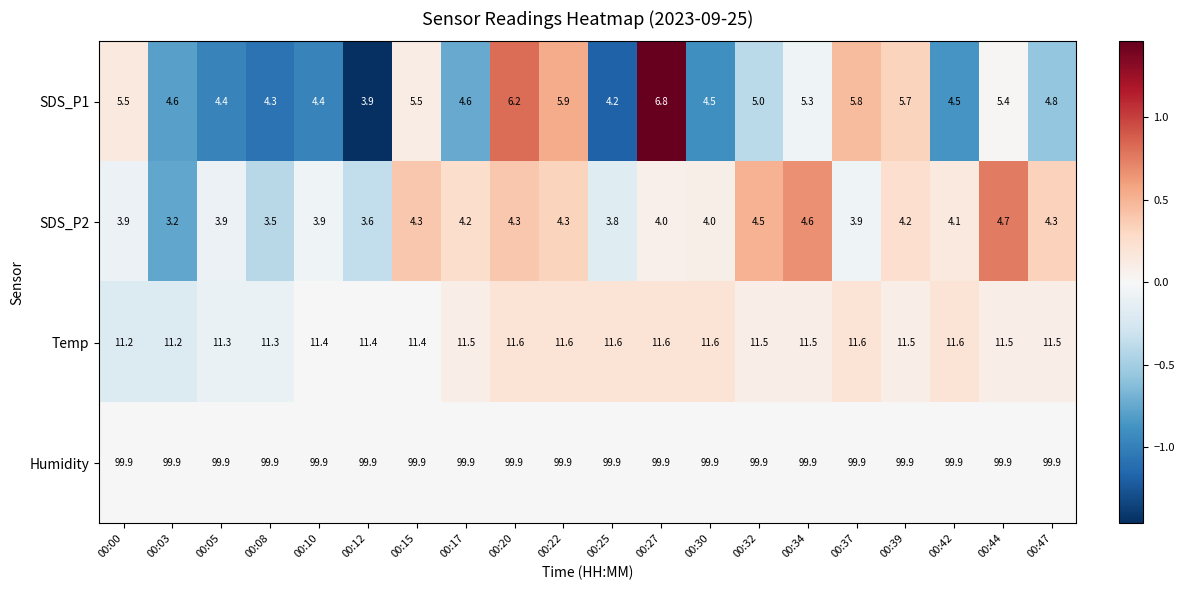

Which series changed the most between 00:30 and 00:37?

SDS_P1